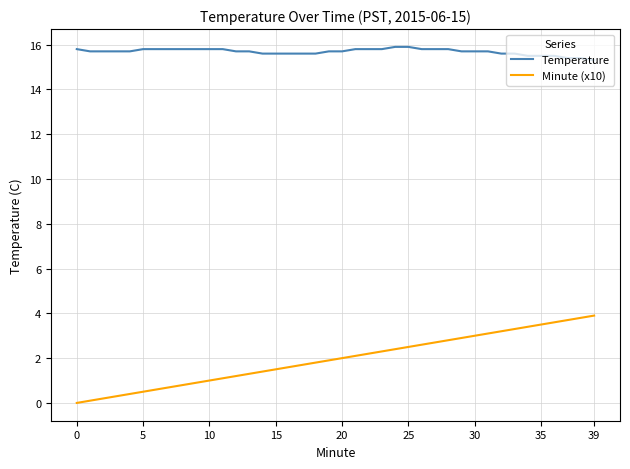

Which series has the largest range (max minus min)?

Minute (x10)